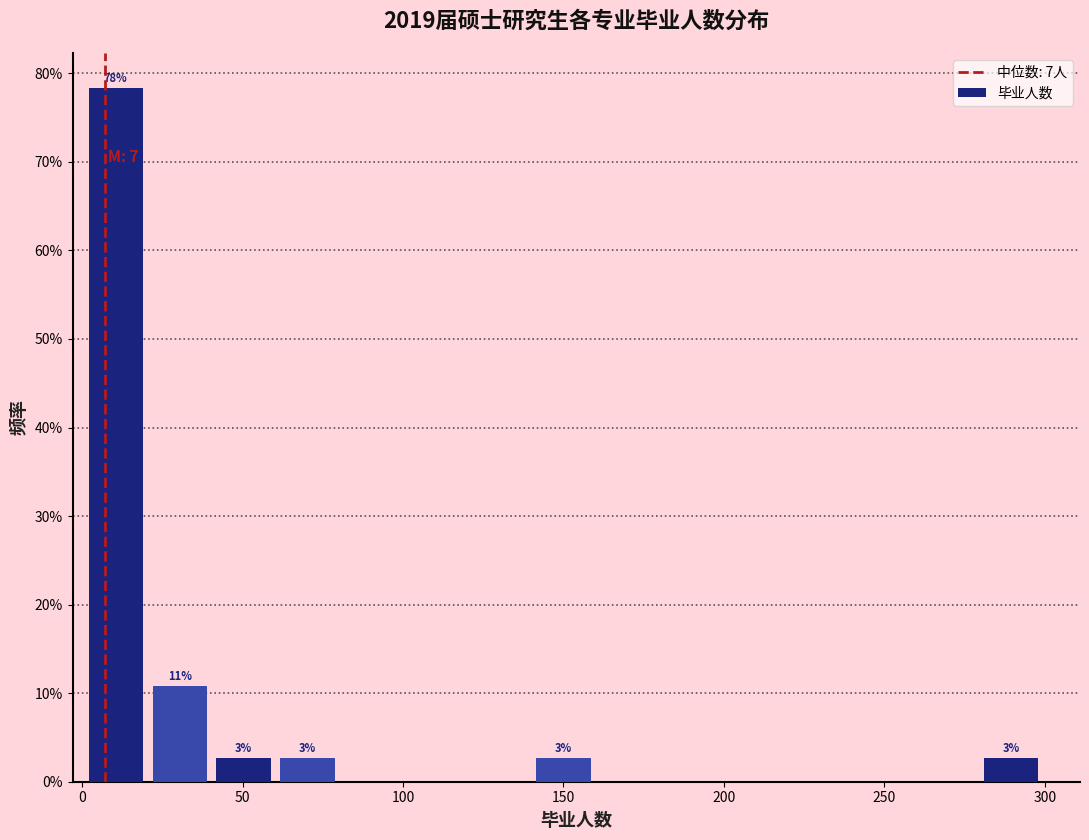

Around what value on the x-axis is the tallest bar? Give the approximate position of its centre, as read against the axis.

10